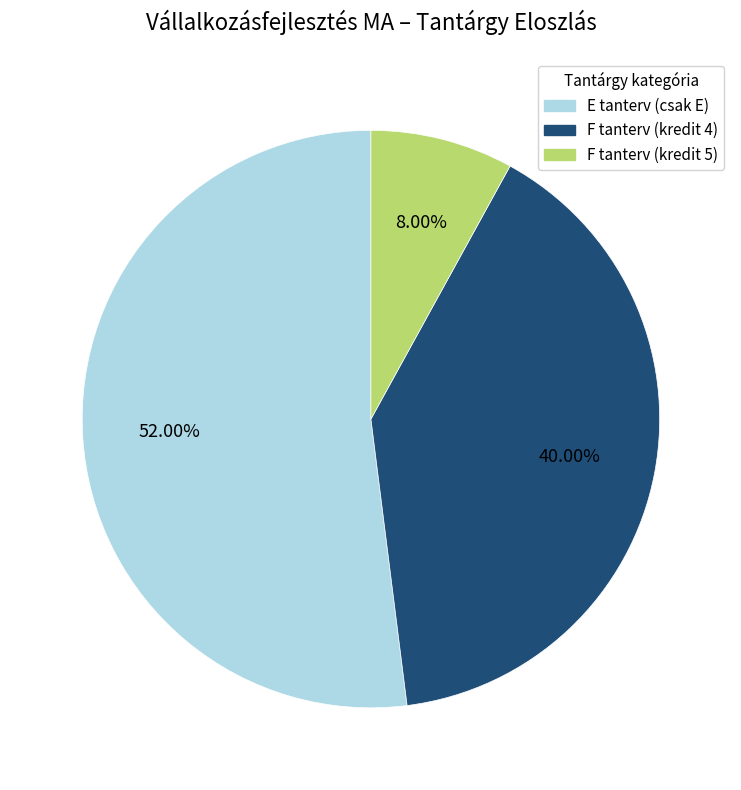

How many segments does this pie chart have?

3